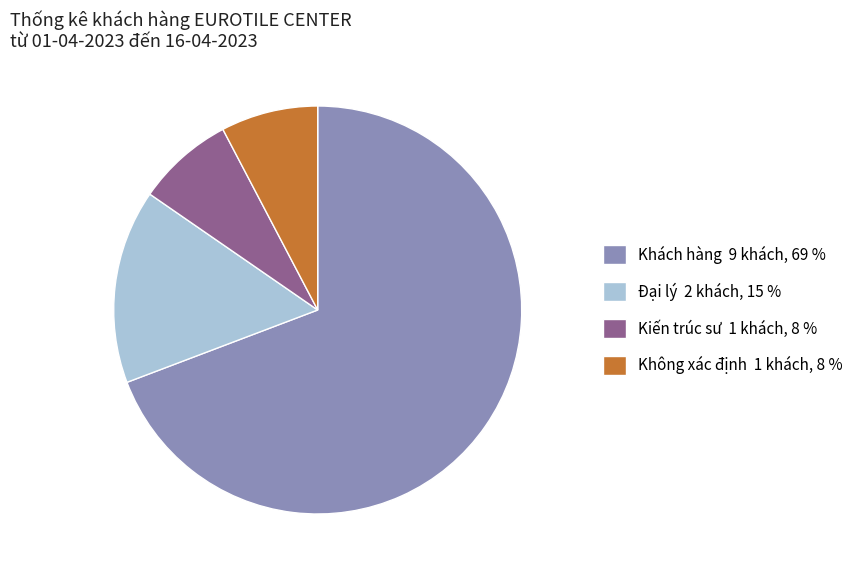

Is there any slice that represents more than half of the pie?

Yes